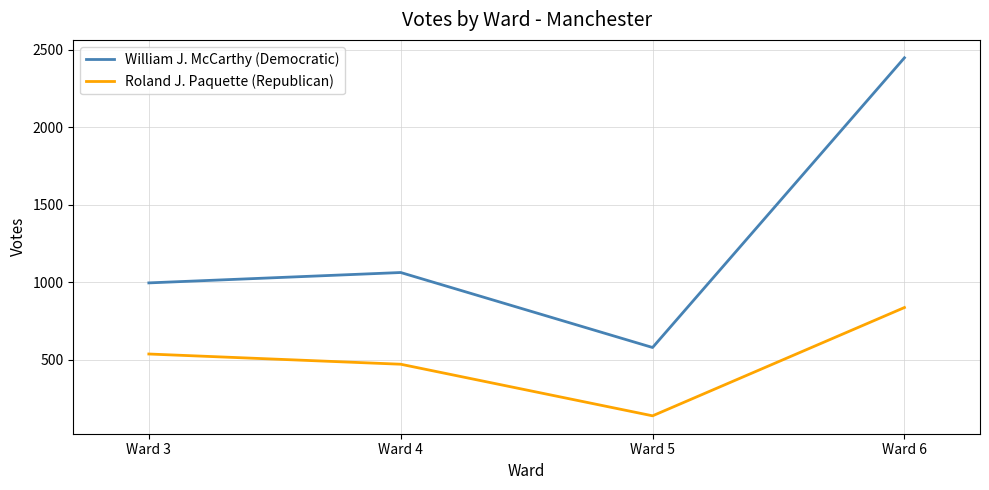

True or false: Roland J. Paquette (Republican) and William J. McCarthy (Democratic) intersect in this chart.

False